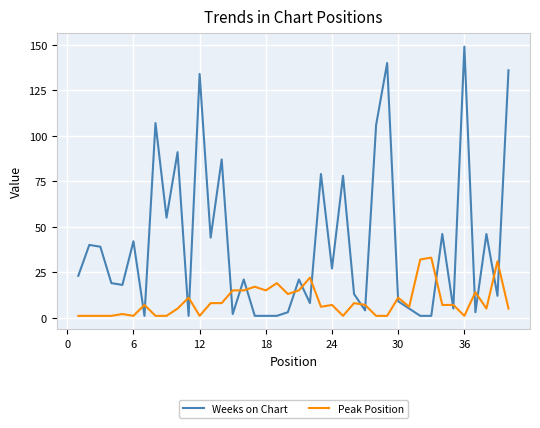

Which series has the largest range (max minus min)?

Weeks on Chart